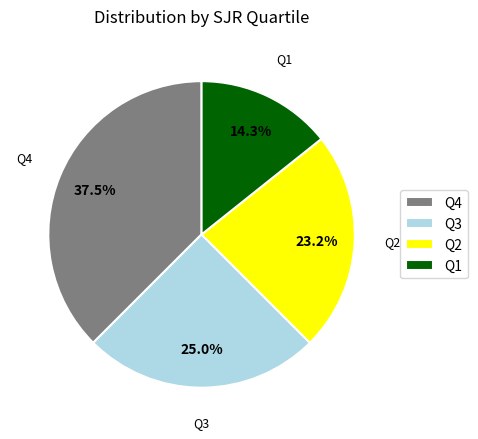

Is there a majority slice in this chart?

No